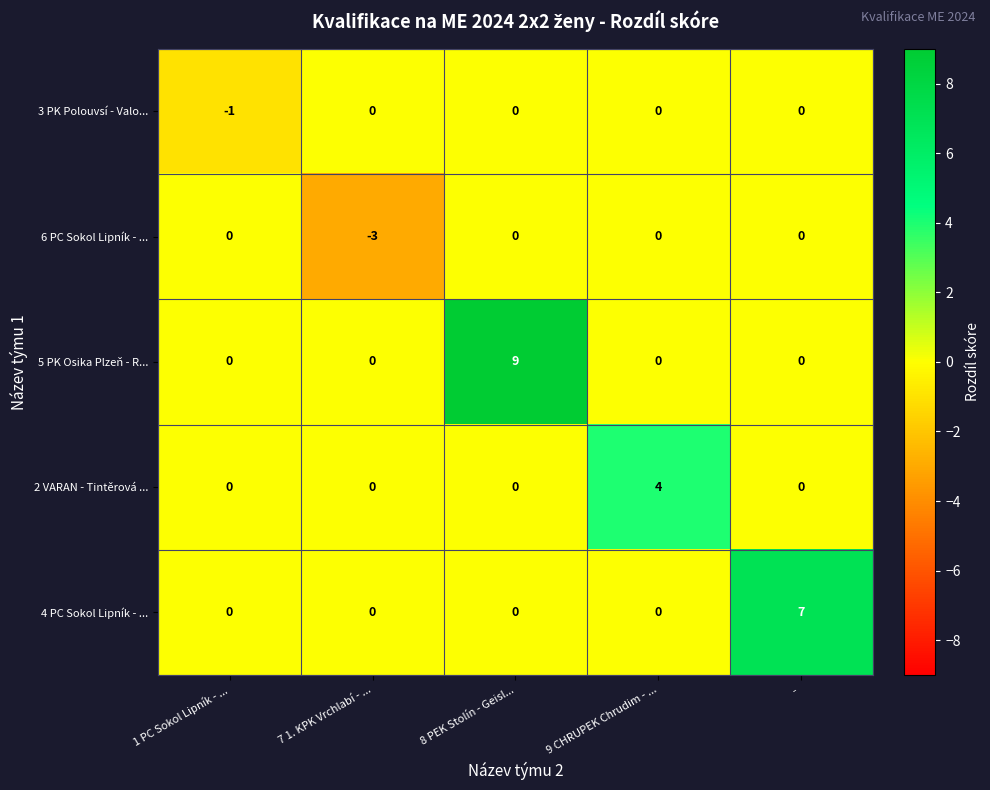

The 4 PC Sokol Lipník - ... series shows 5 at 8 PEK Stolín - Geisl.... True or false?

False